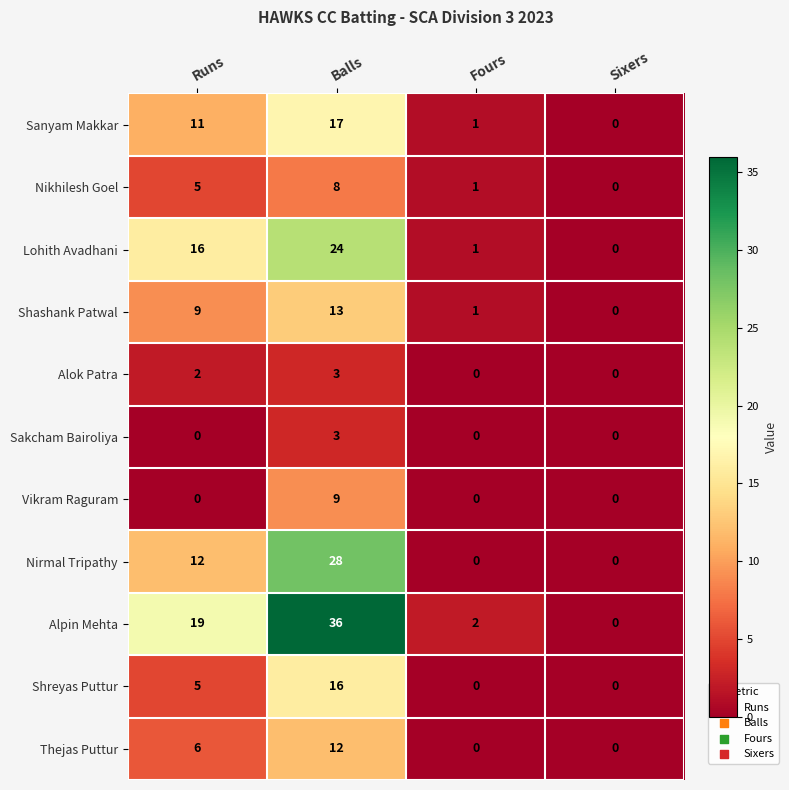

Where is Lohith Avadhani nearest to the value 12?

Runs